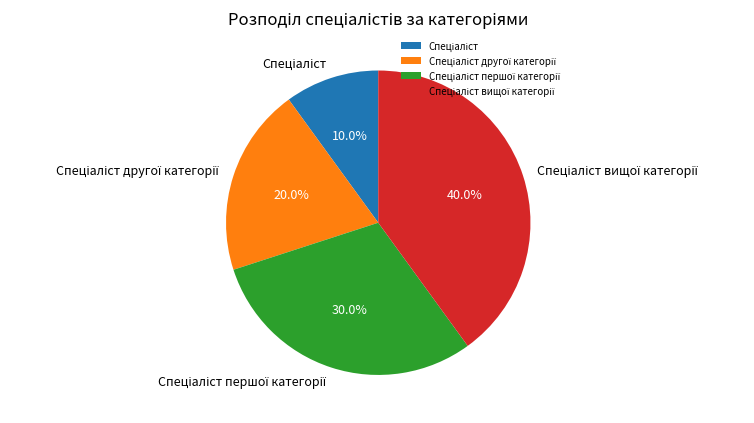

Is there a majority slice in this chart?

No